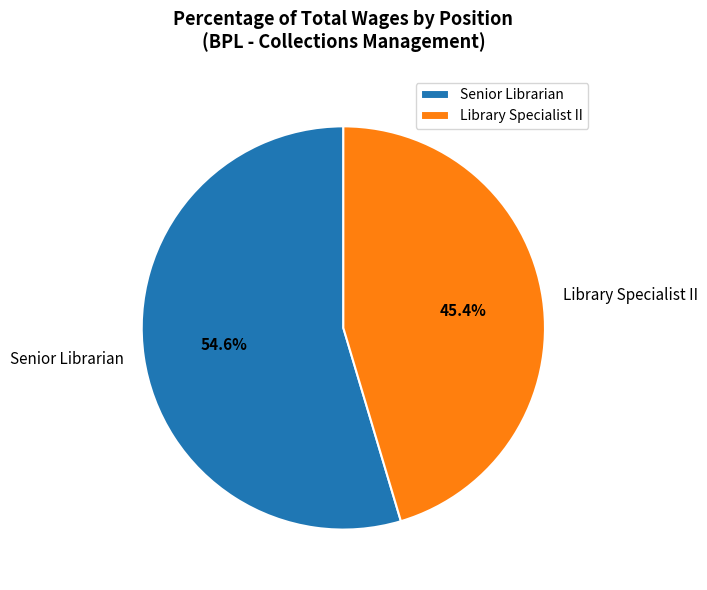

To the nearest percent, what is the difference between the Library Specialist II and Senior Librarian slice percentages?

9%